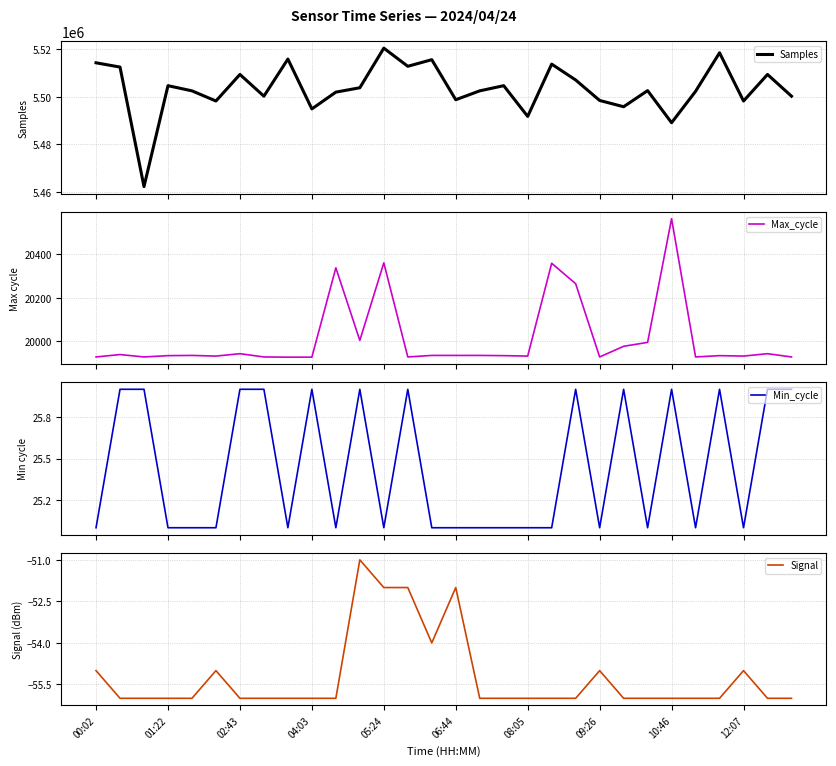

What is the highest value of the Samples series?

5520444